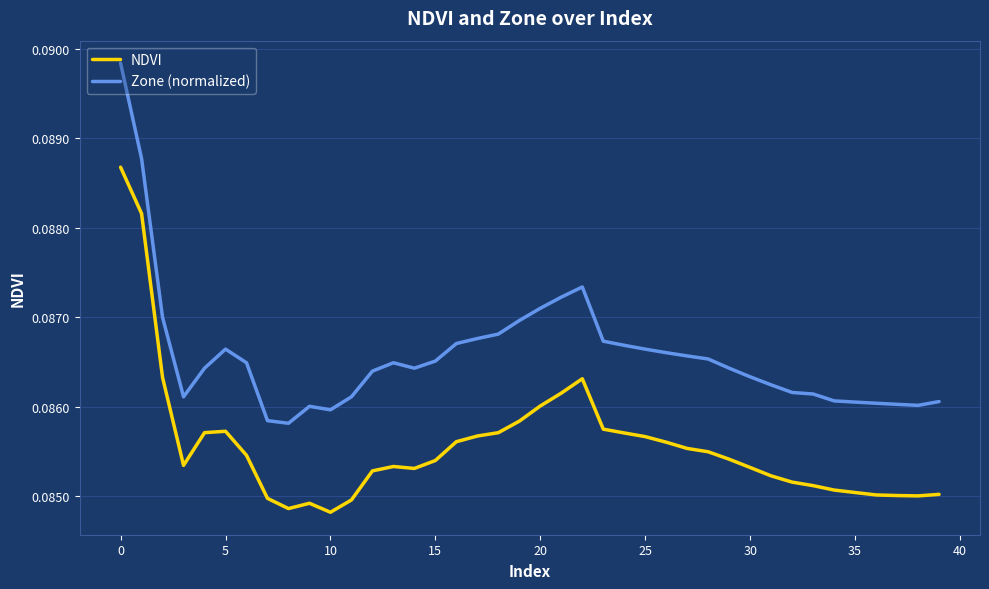

True or false: Zone (normalized) and NDVI cross at least once.

False